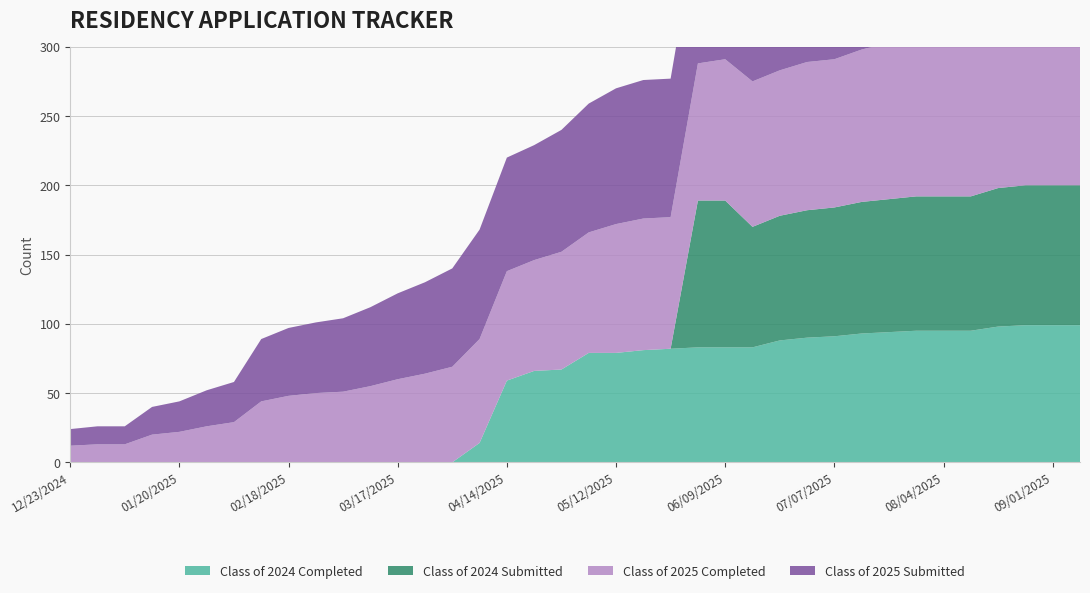

Reading right to left, extract all data points from this chart.

Class of 2024 Completed: 99	99	99	98	95	95	95	94	93	91	90	88	83	83	83	82	81	79	79	67	66	59	14	0	0	0	0	0	0	0	0	0	0	0	0	0	0	0
Class of 2024 Submitted: 101	101	101	100	97	97	97	96	95	93	92	90	87	106	106	0	0	0	0	0	0	0	0	0	0	0	0	0	0	0	0	0	0	0	0	0	0	0
Class of 2025 Completed: 127	126	125	124	120	117	114	113	110	107	107	105	105	102	99	95	95	93	87	85	80	79	75	69	64	60	55	51	50	48	44	29	26	22	20	13	13	12
Class of 2025 Submitted: 129	129	129	128	124	121	118	118	116	112	112	109	109	107	104	100	100	98	93	88	83	82	79	71	66	62	57	53	51	49	45	29	26	22	20	13	13	12